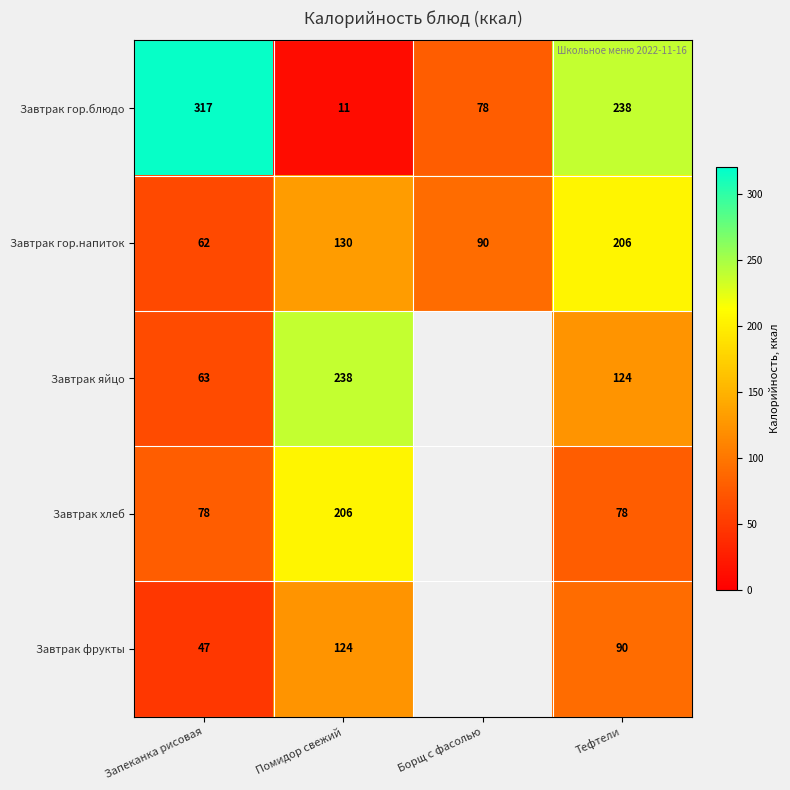

What is the difference between the highest and lowest values at Помидор свежий?

227